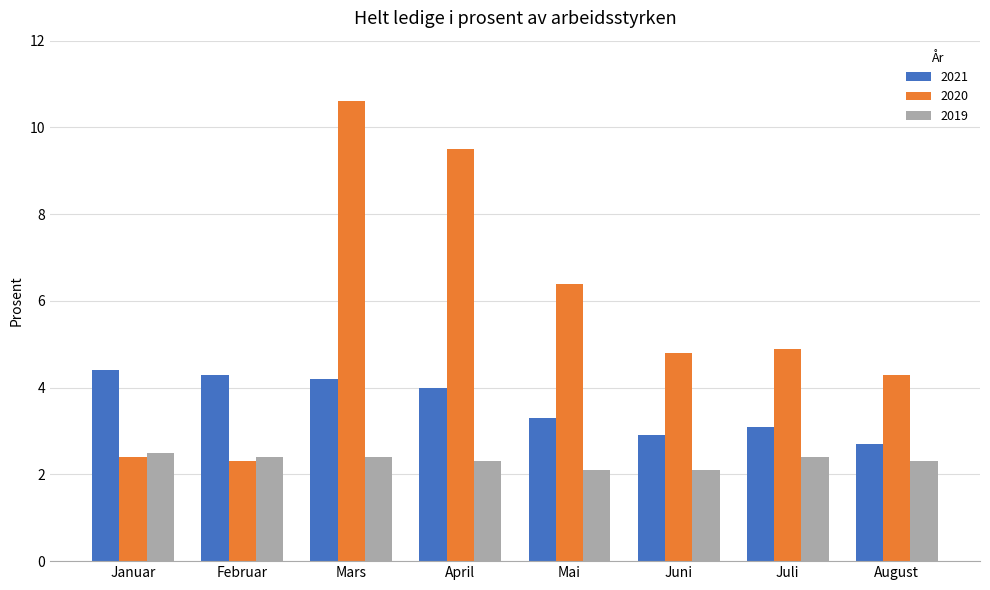

Where does the 2021 series first go above 4?

Januar